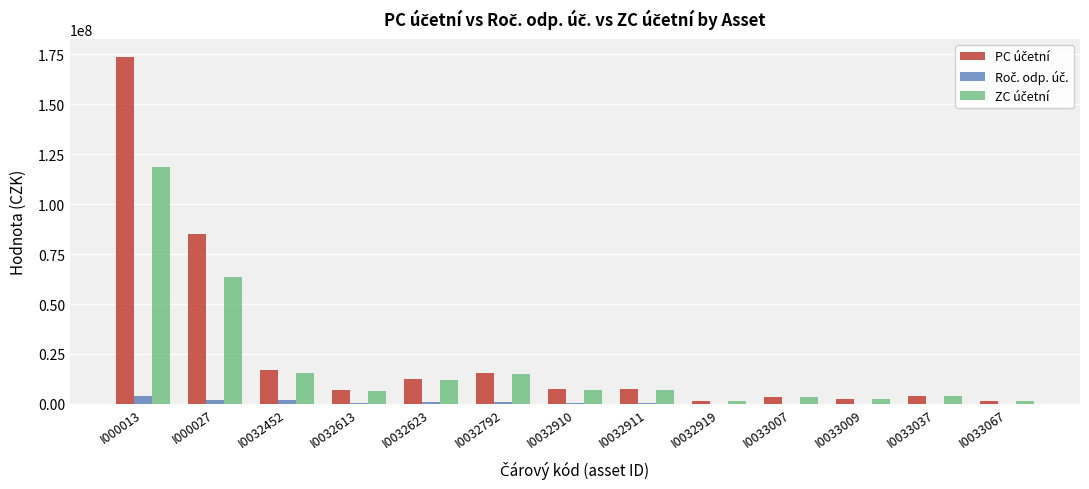

What is the greatest value displayed?

173852095.8